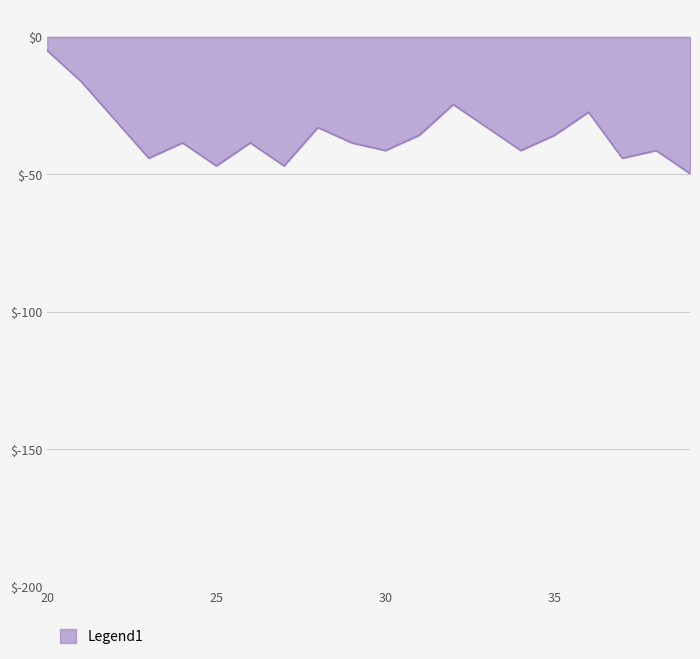

What is the minimum value shown in the chart?

-49.7